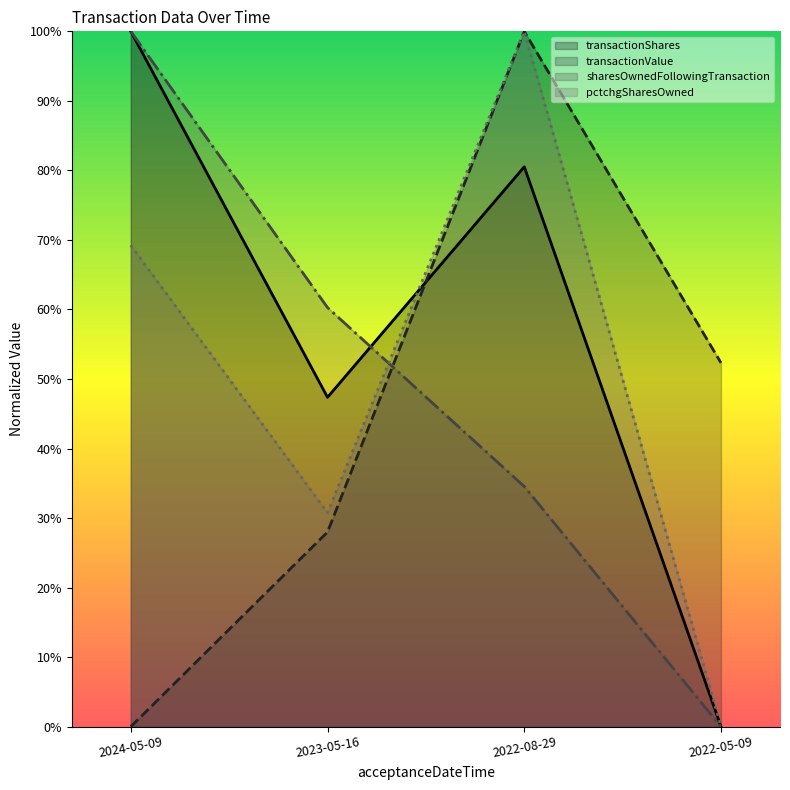

True or false: pctchgSharesOwned has a value of 0.4 at 2022-05-09.

False